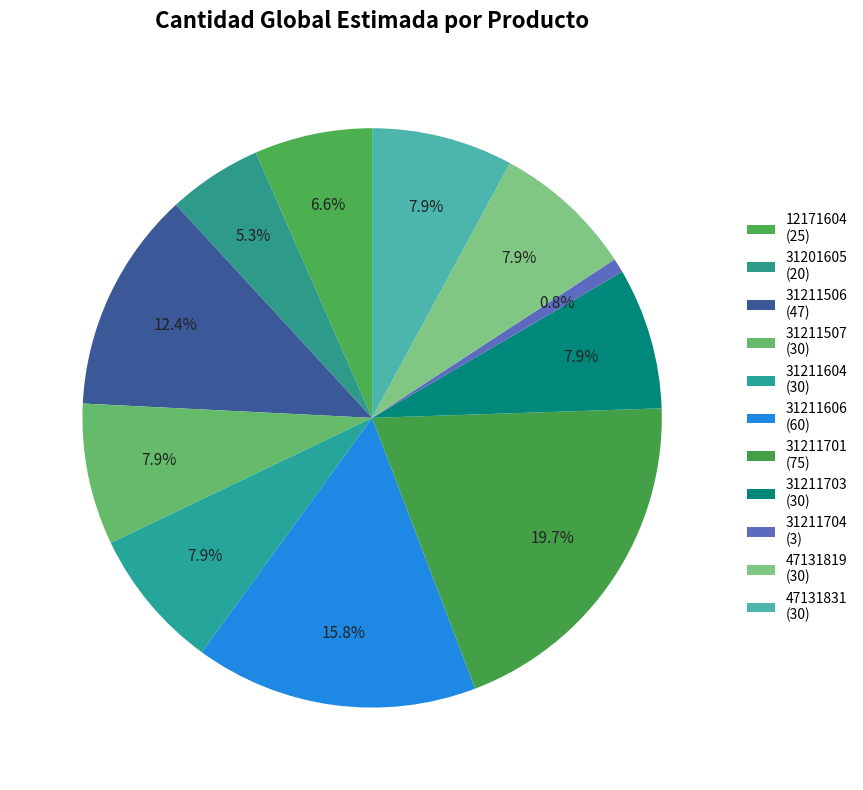

How many segments does this pie chart have?

11